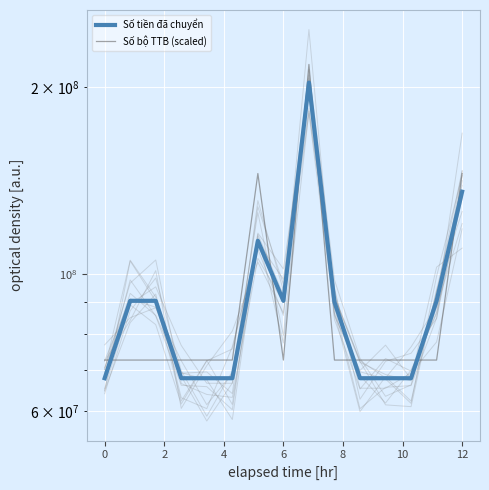

Between 10 and 9, which series saw the biggest shift?

Số tiền đã chuyển